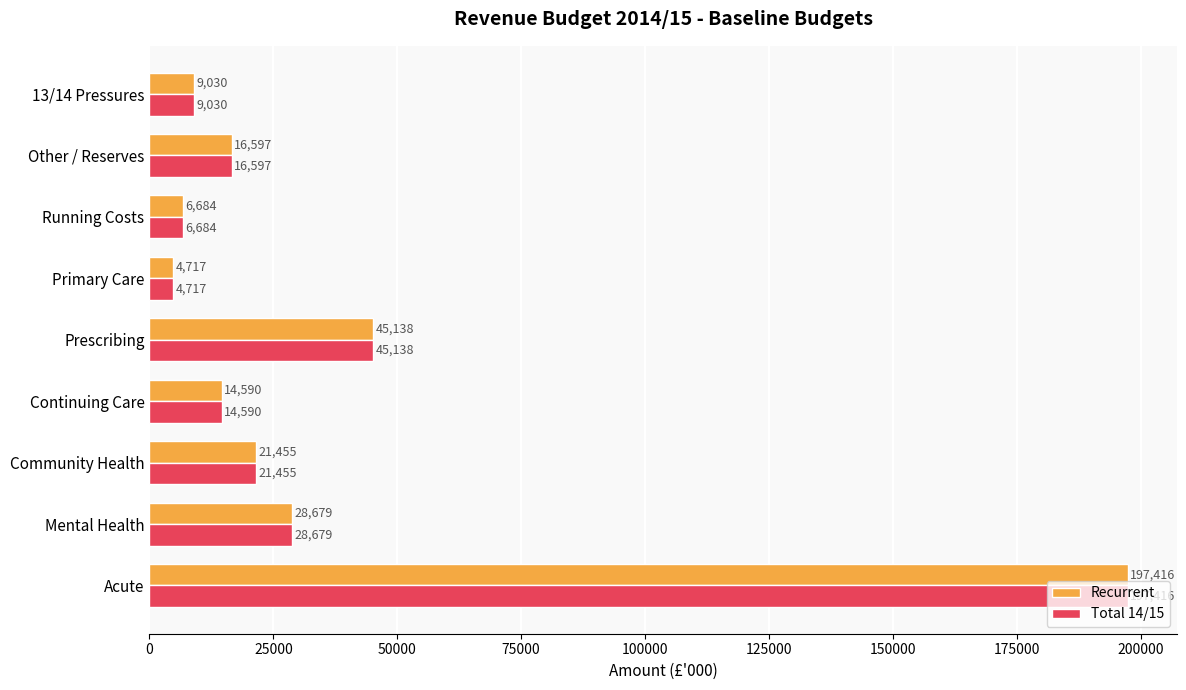

What is the approximate value of Total 14/15 at Community Health?

21455